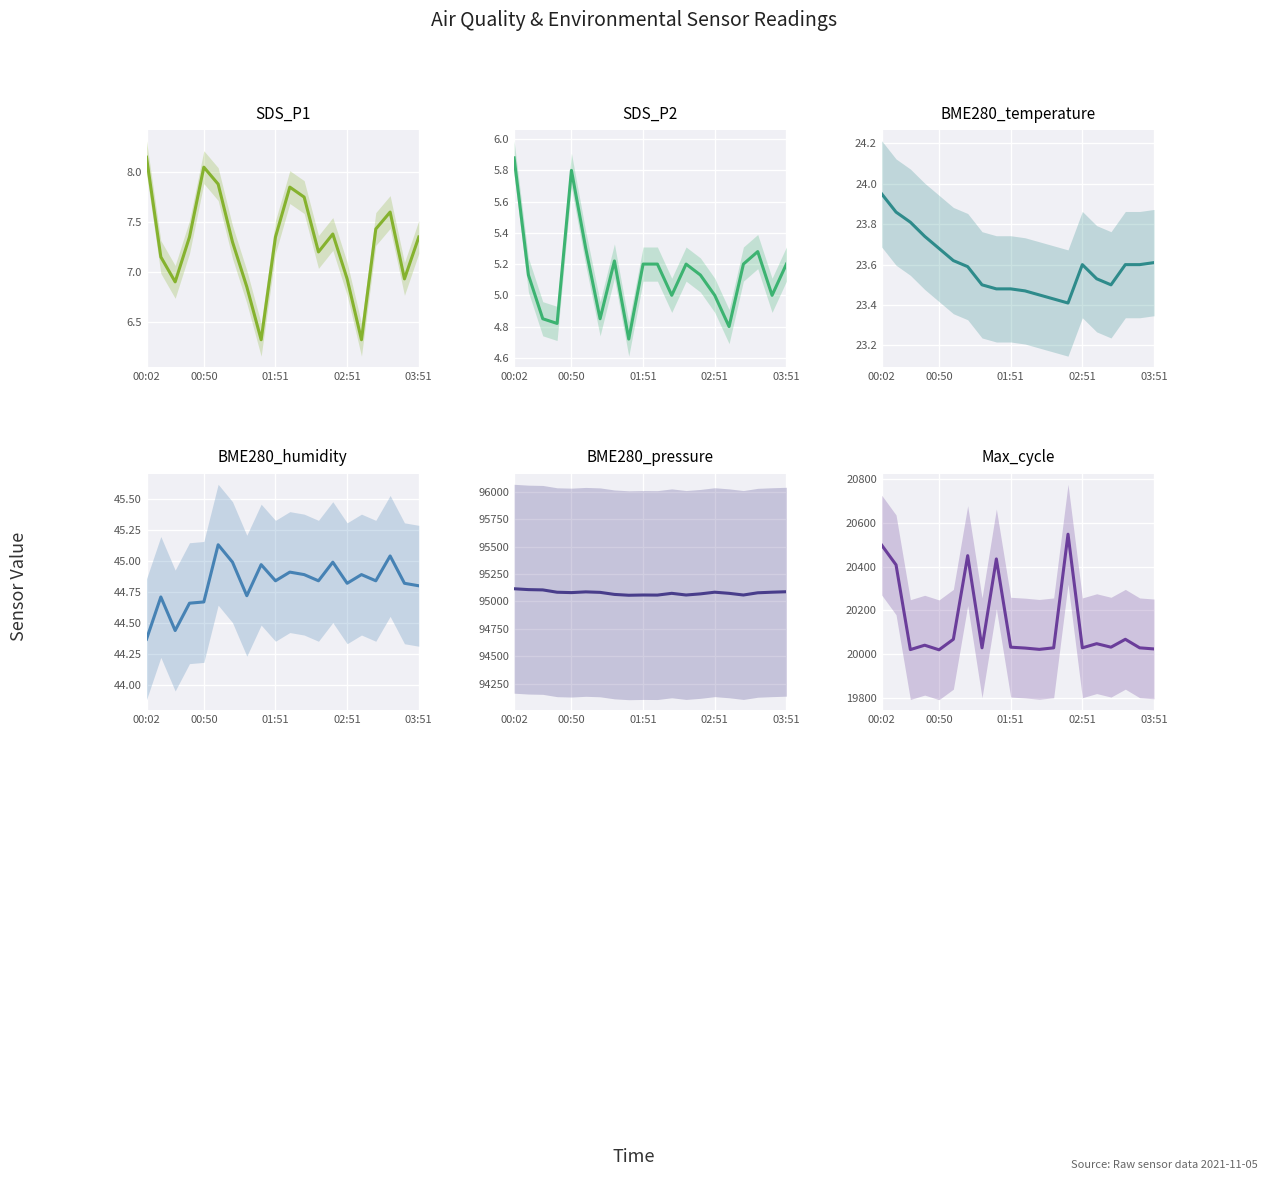

What is the minimum value shown in the chart?

4.7